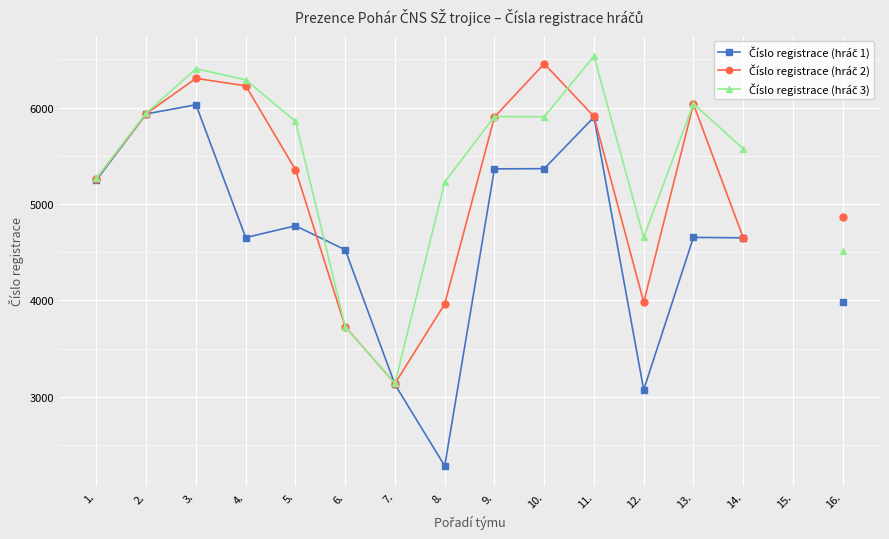

List the series in order of their overall mean, lowest first.

Číslo registrace (hráč 1), Číslo registrace (hráč 2), Číslo registrace (hráč 3)